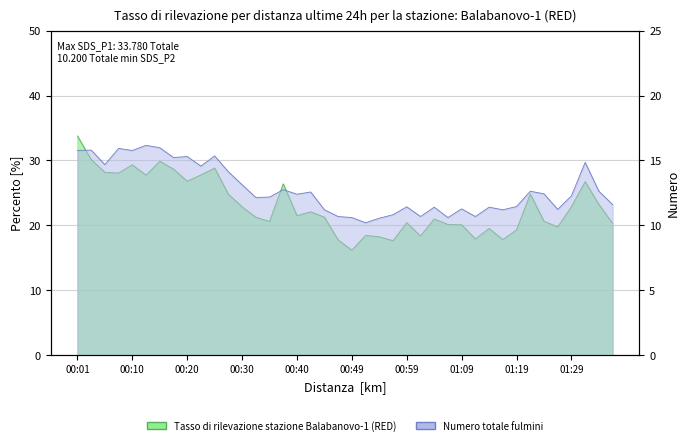

What is the smallest value displayed?

10.2